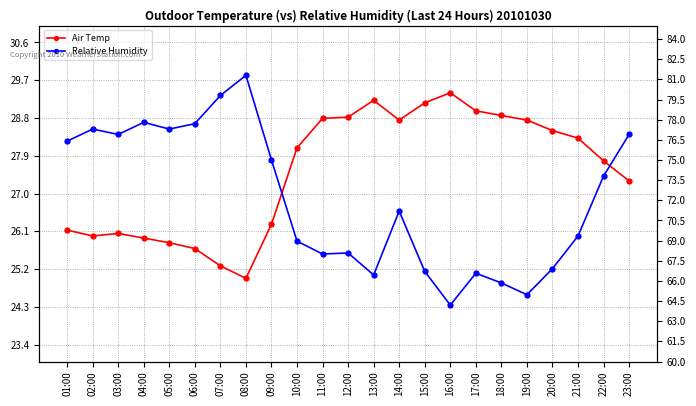

How many interior local peaks does the Relative Humidity series have?

6